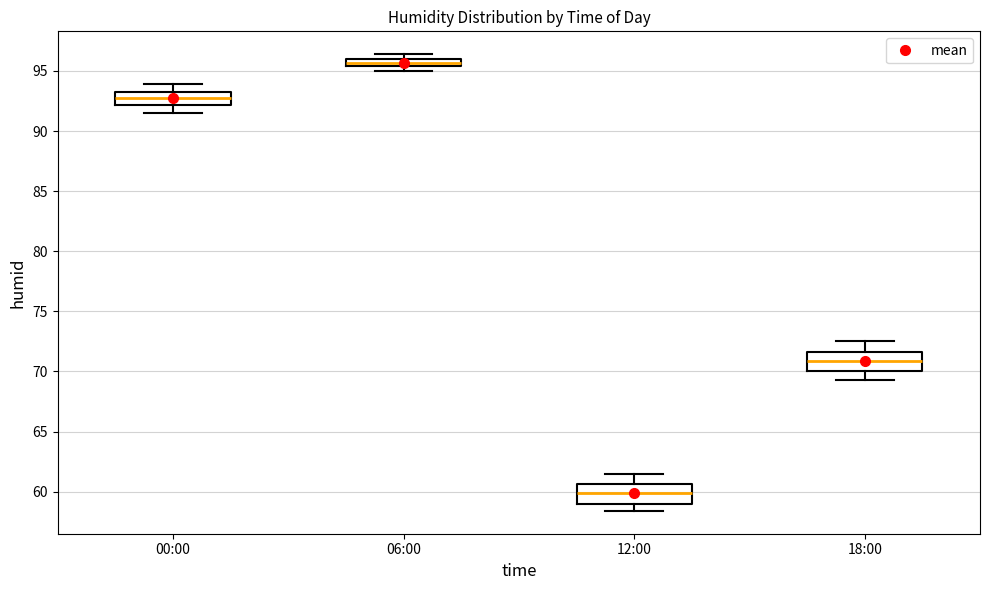

Where does the lower whisker of the box for 12:00 end on the y-axis? The values are not printed on the chart, so give them approximately, as read against the axis.

58.5